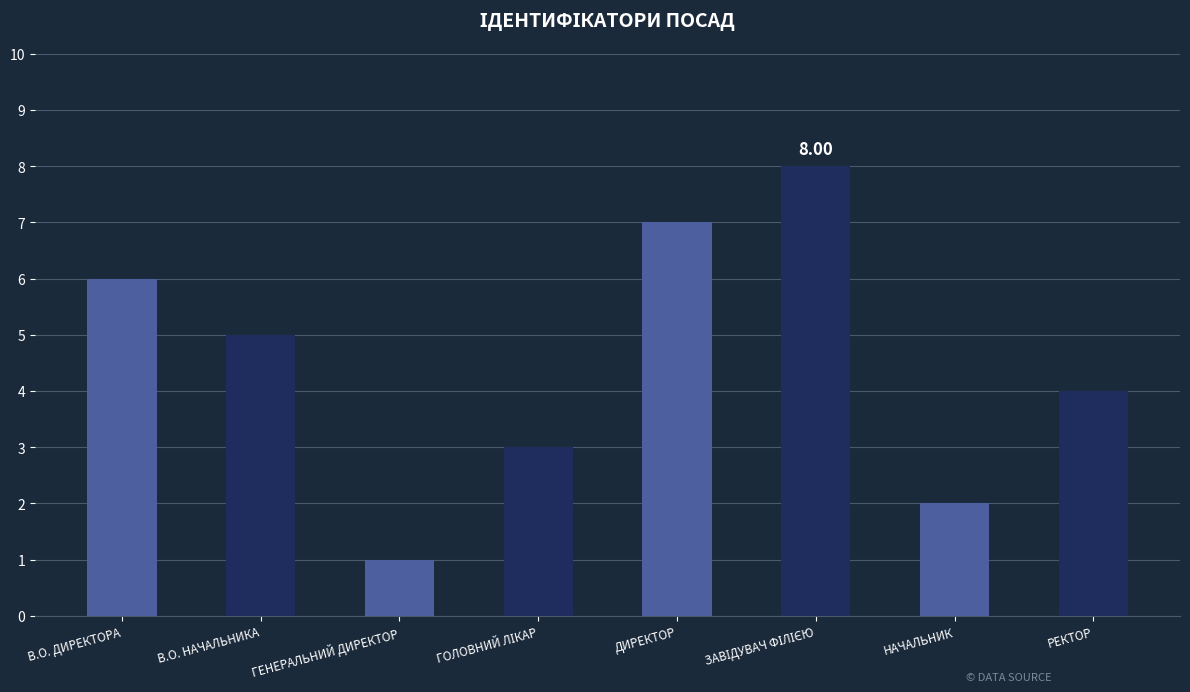

How many distinct data groups are displayed?

1